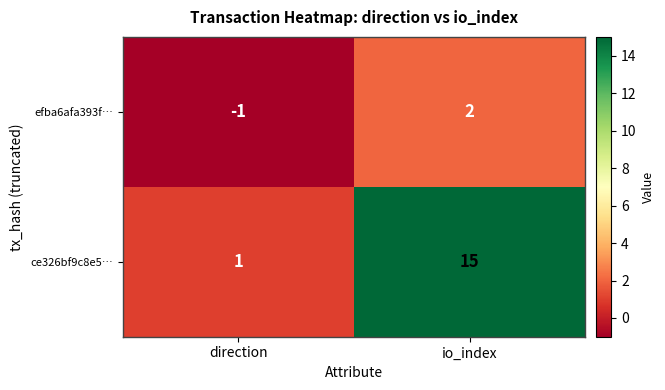

Which series has the largest total across all categories?

ce326bf9c8e5…